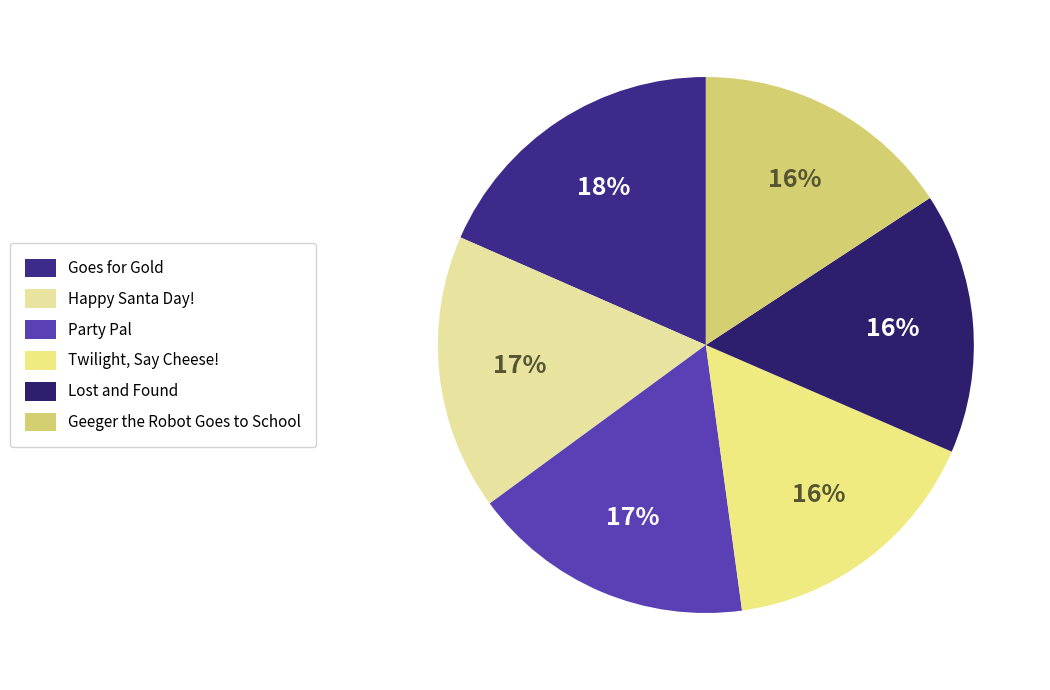

Which category has the biggest portion of the pie?

Goes for Gold